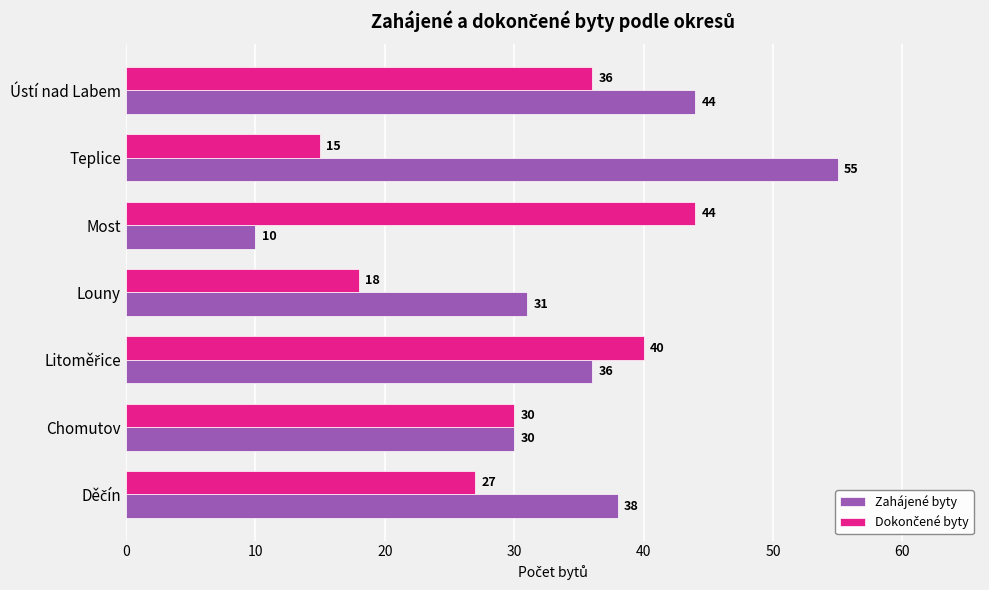

Where is Zahájené byty nearest to the value 32?

Louny